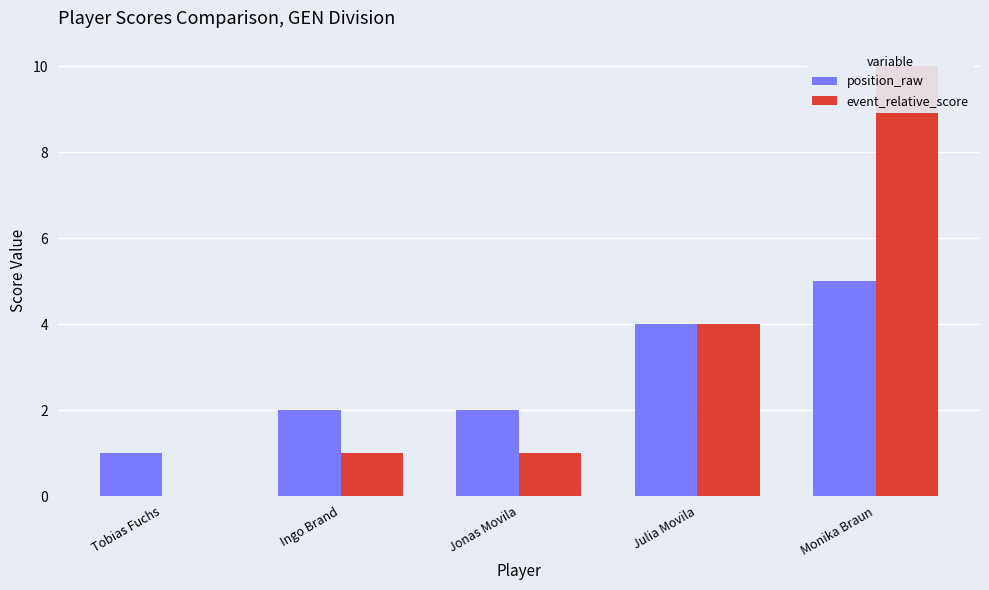

Which series changed the most between Tobias Fuchs and Monika Braun?

event_relative_score